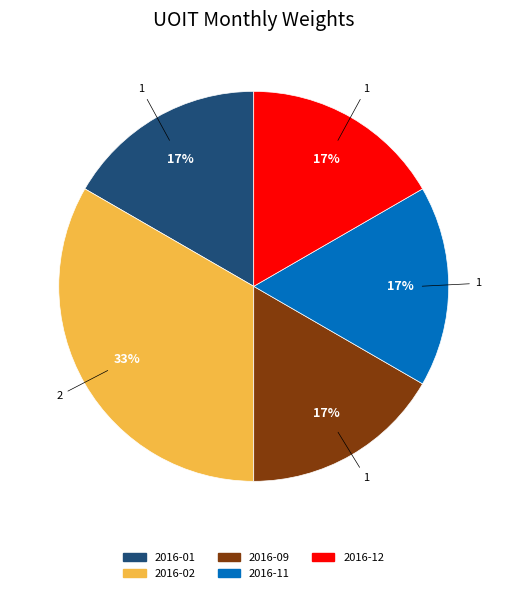

Is there any slice that represents more than half of the pie?

No